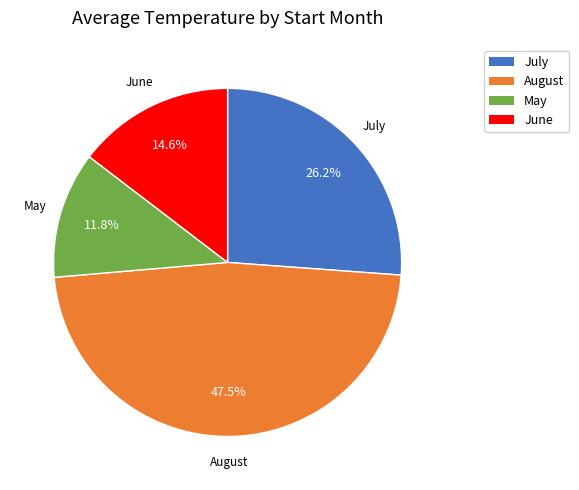

Is there any slice that represents more than half of the pie?

No